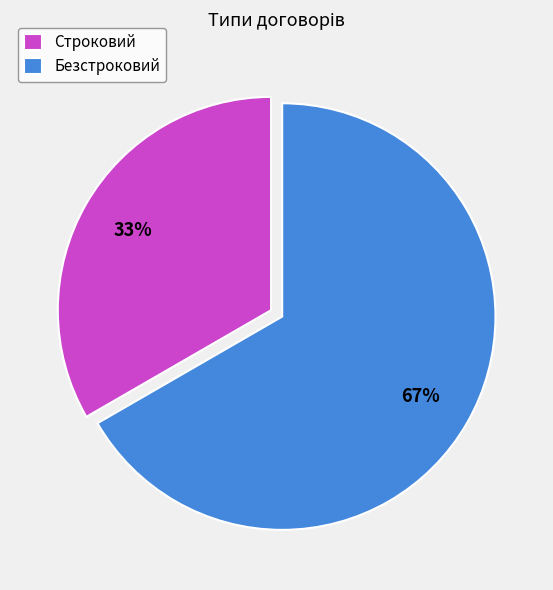

Which slice is the smallest?

Строковий